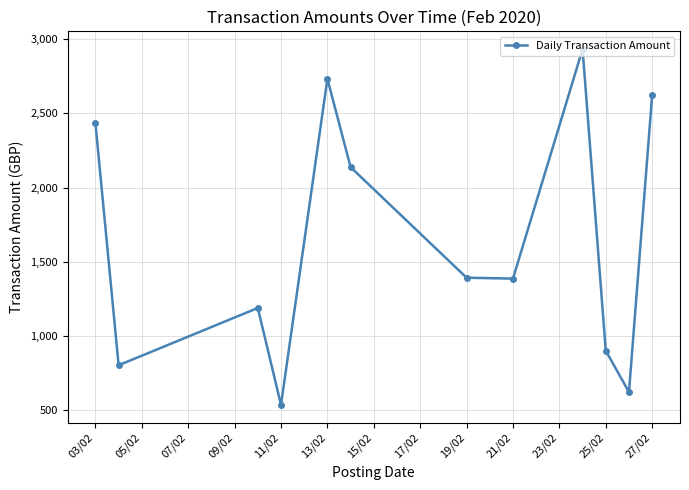

What is the difference between the maximum and minimum values?

2400.0